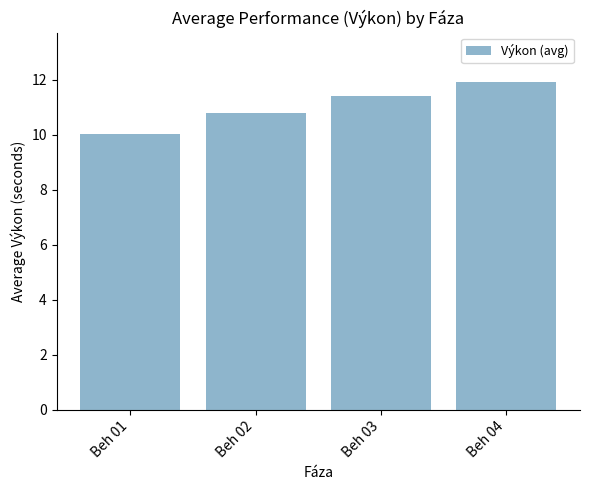

True or false: the data shows 10.0 at Beh 01.

True